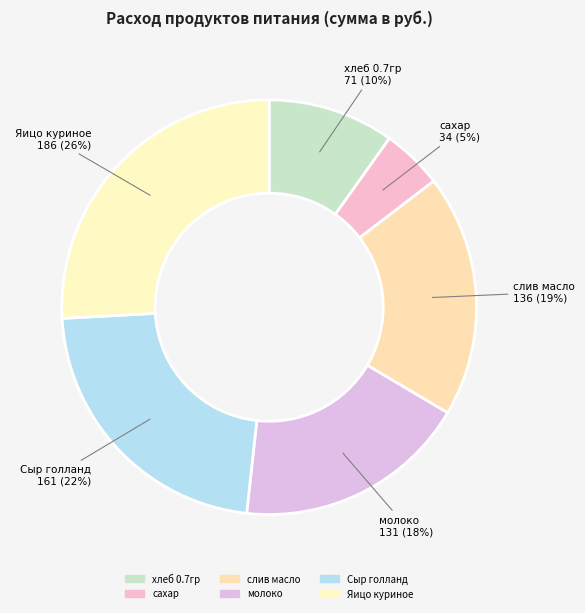

Does any single category account for the majority?

No